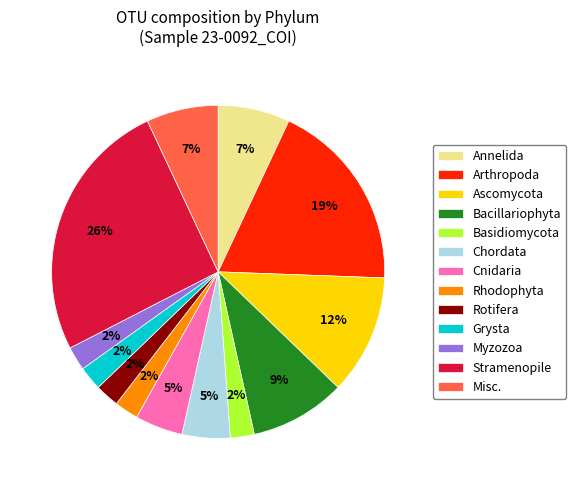

To the nearest percent, what portion does Rhodophyta represent?

2%